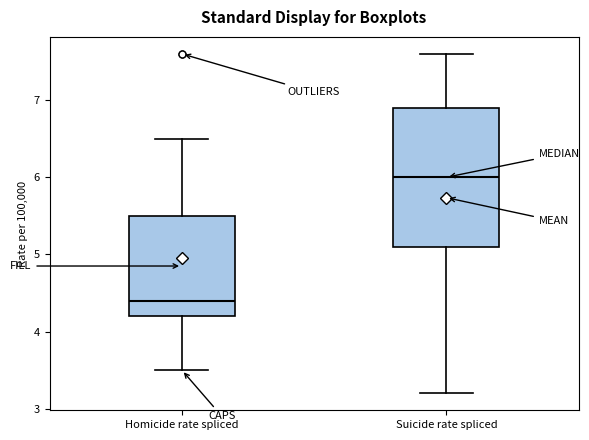

Reading left to right, read every box against the y-axis: the position of its median line, the range the box covers, and the ends of its whiskers. The values are not printed on the chart, so give them approximately, as read against the axis.

Homicide rate spliced: median 4.4, box 4.2 to 5.5, whiskers 3.5 to 6.5
Suicide rate spliced: median 6.0, box 5.1 to 6.9, whiskers 3.2 to 7.6